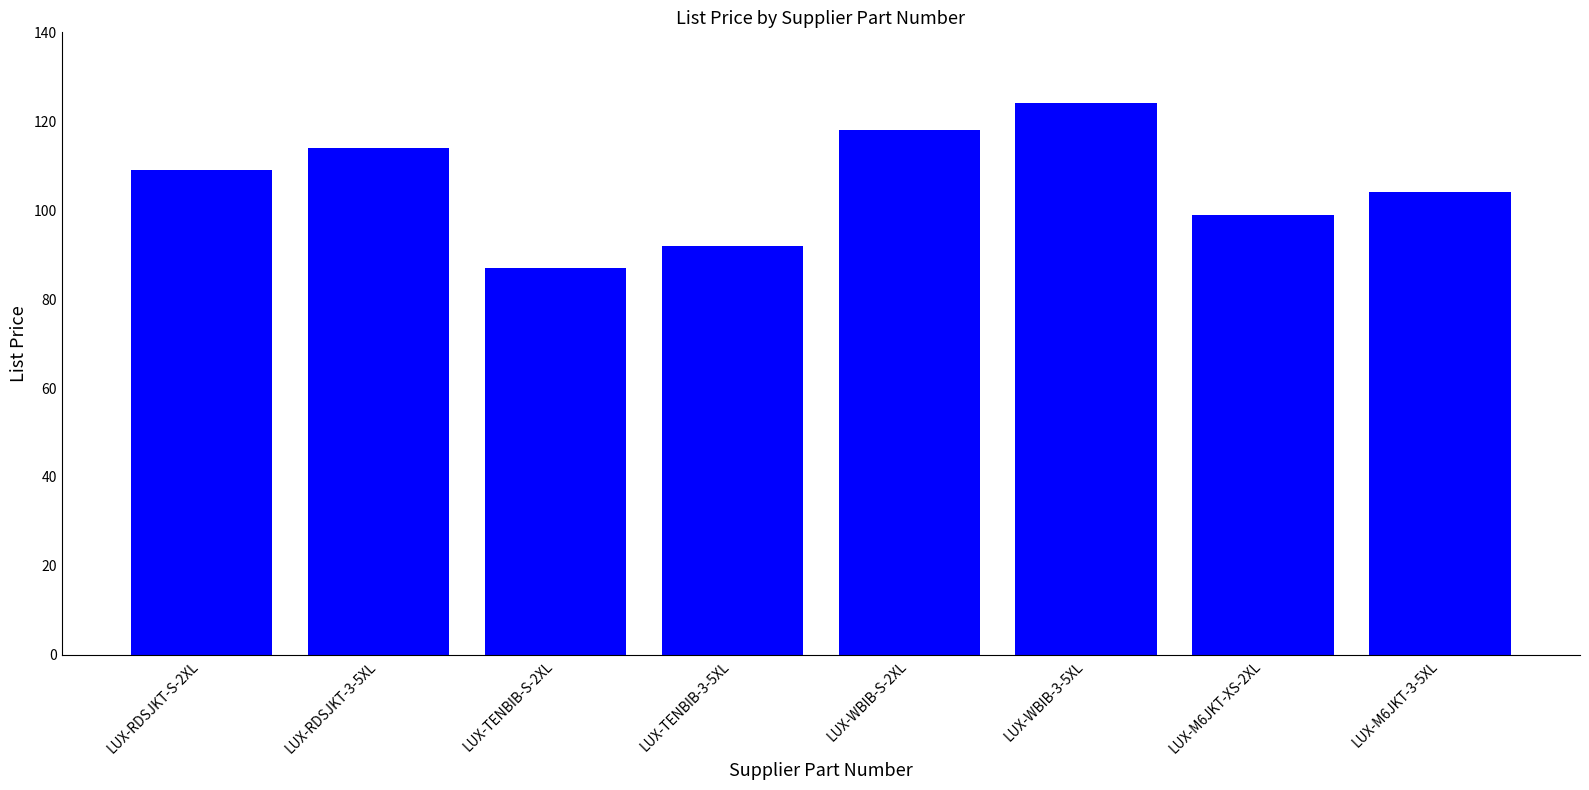

Read the value at LUX-RDSJKT-S-2XL, to the nearest 5.

110